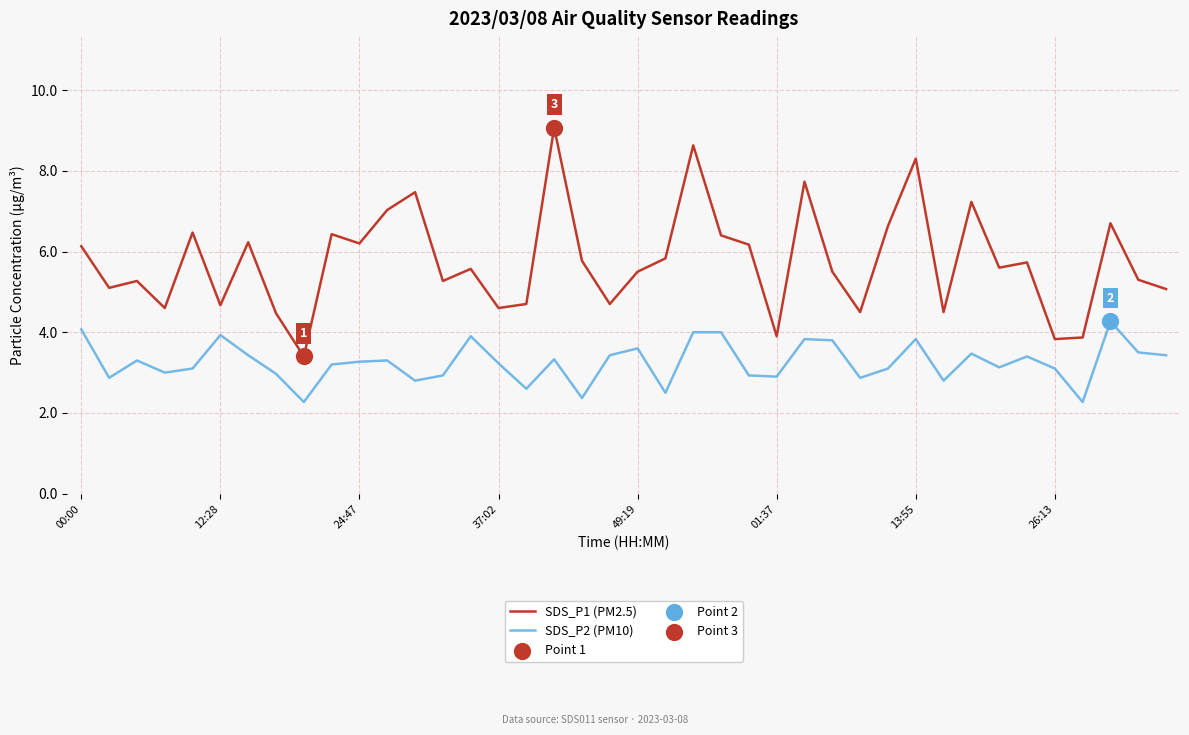

Which series has the largest range (max minus min)?

SDS_P1 (PM2.5)